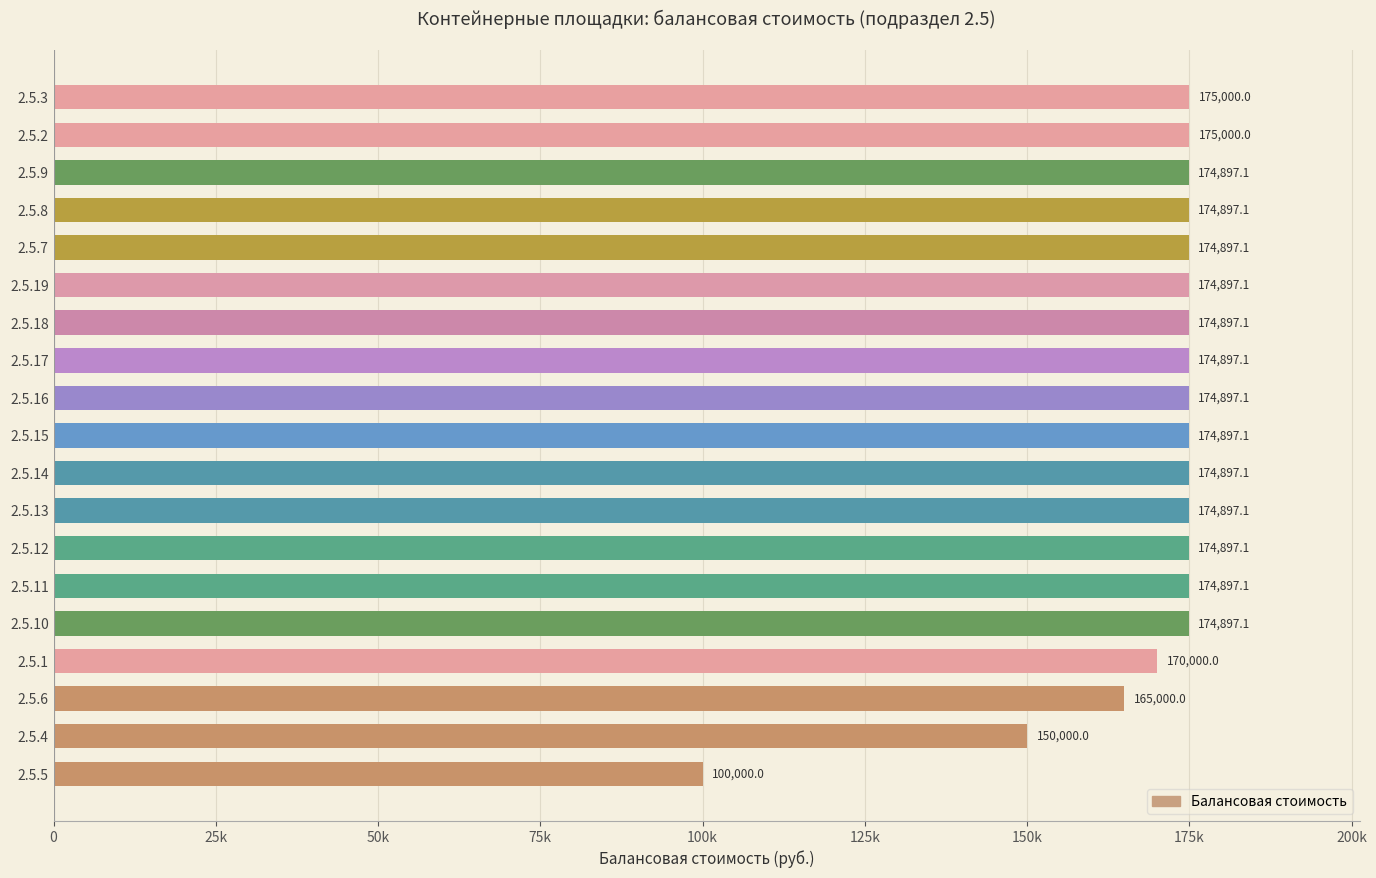

Are the bars grouped side by side (vs. stacked)?

No